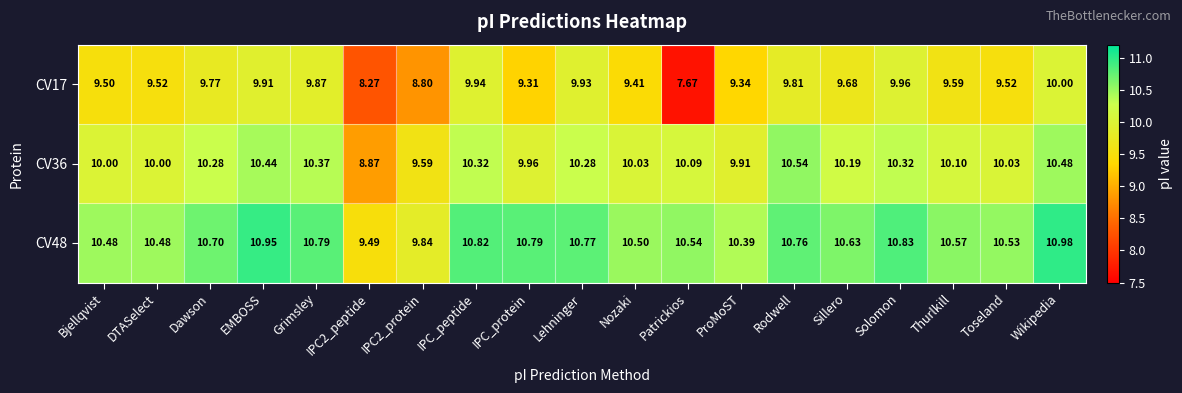

At how many categories does at least one series exceed 7?

19